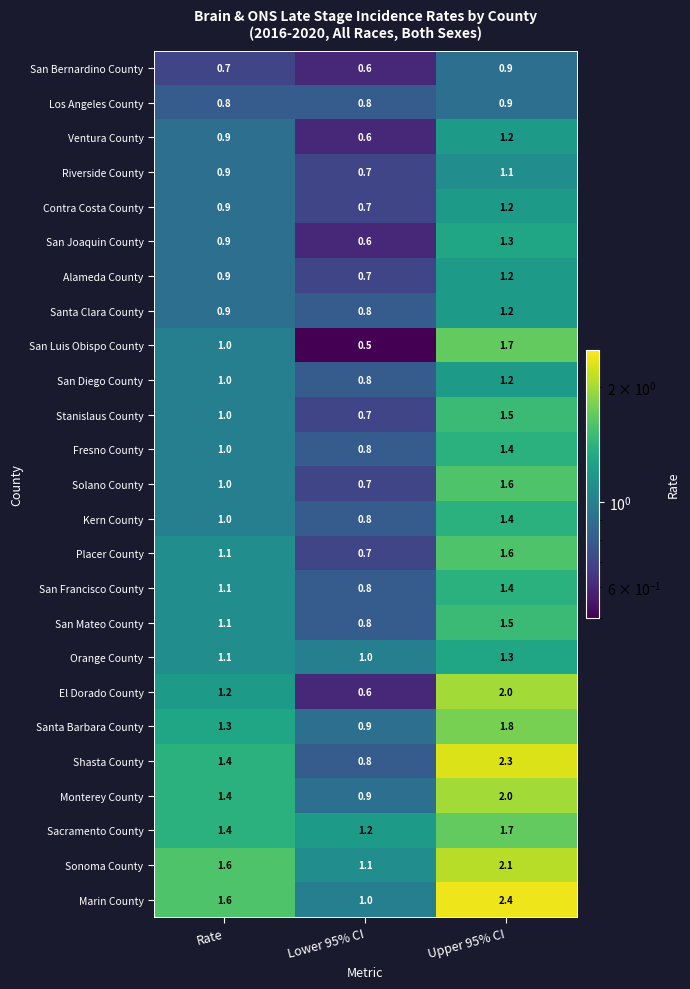

What is the approximate value of San Bernardino County at Upper 95% CI?

0.9